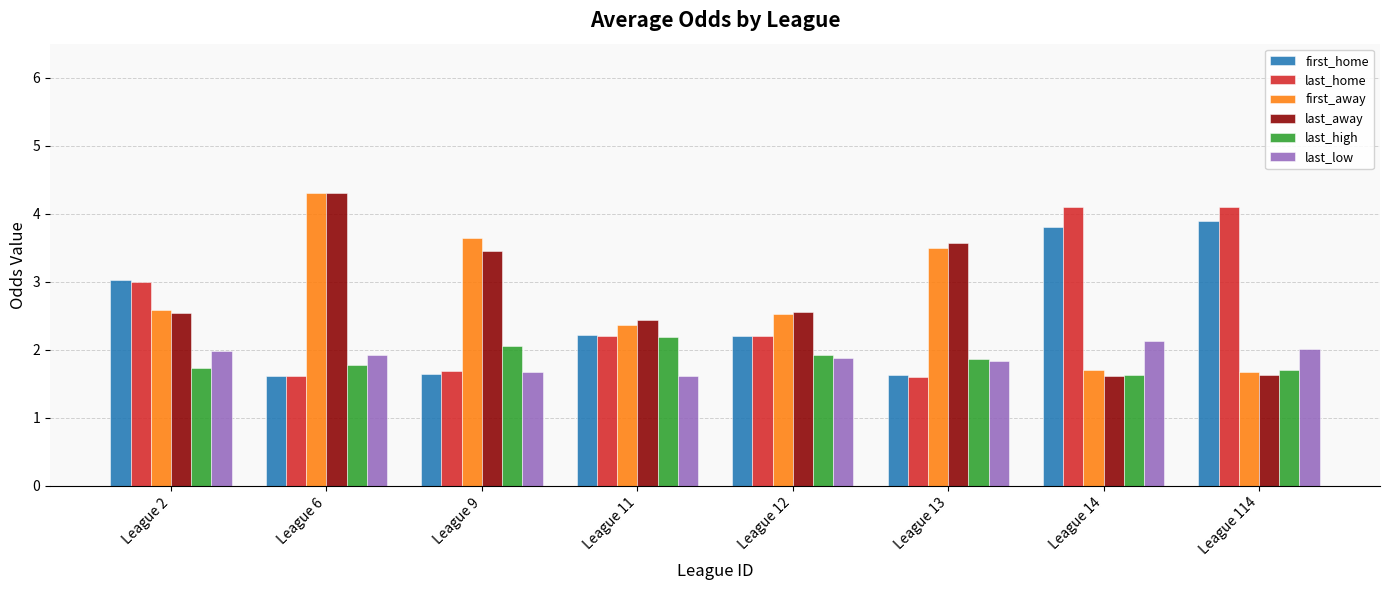

What is the difference between the highest and lowest values at League 14?

2.5